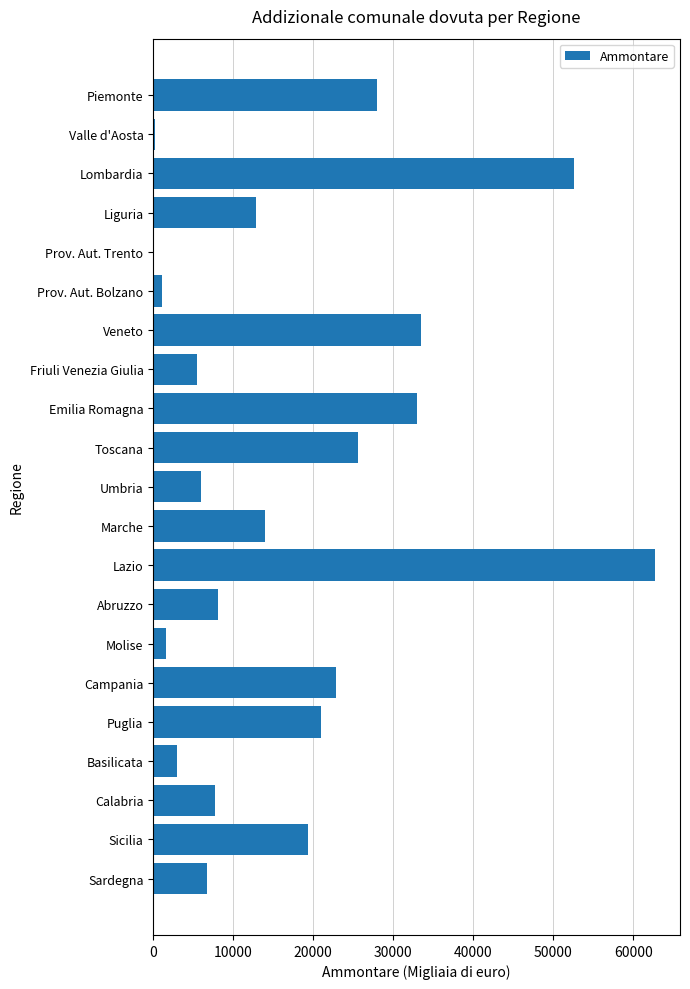

Which label corresponds to the largest value in the chart?

Lazio